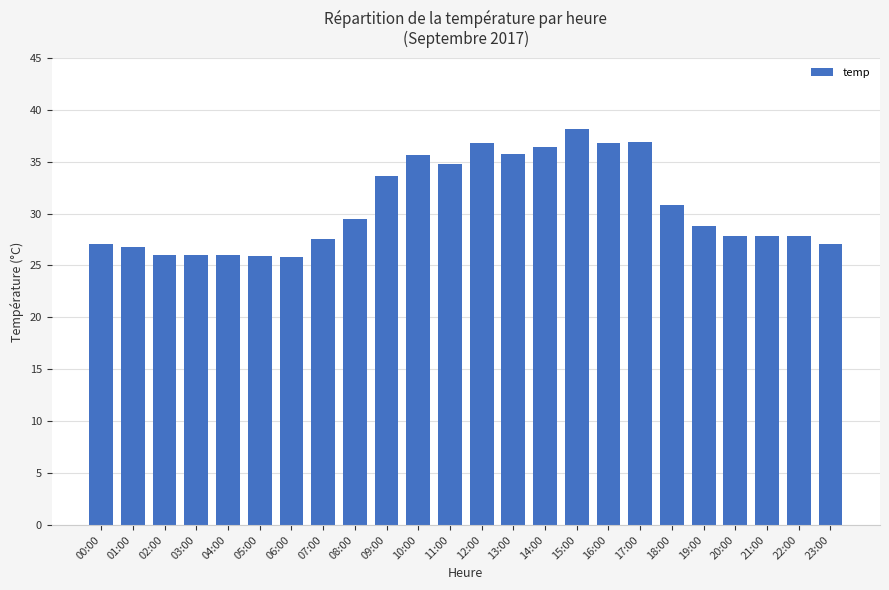

At which label does the data first exceed 28?

08:00